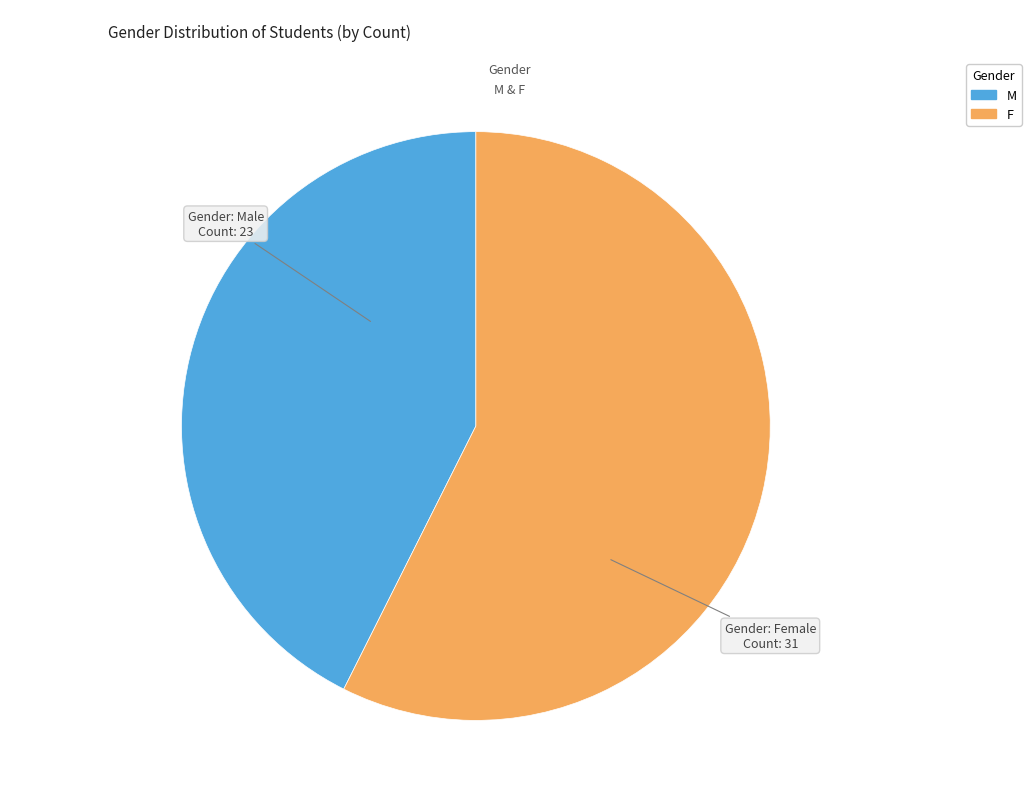

What is the ratio of the value at F to the value at M?

1.3